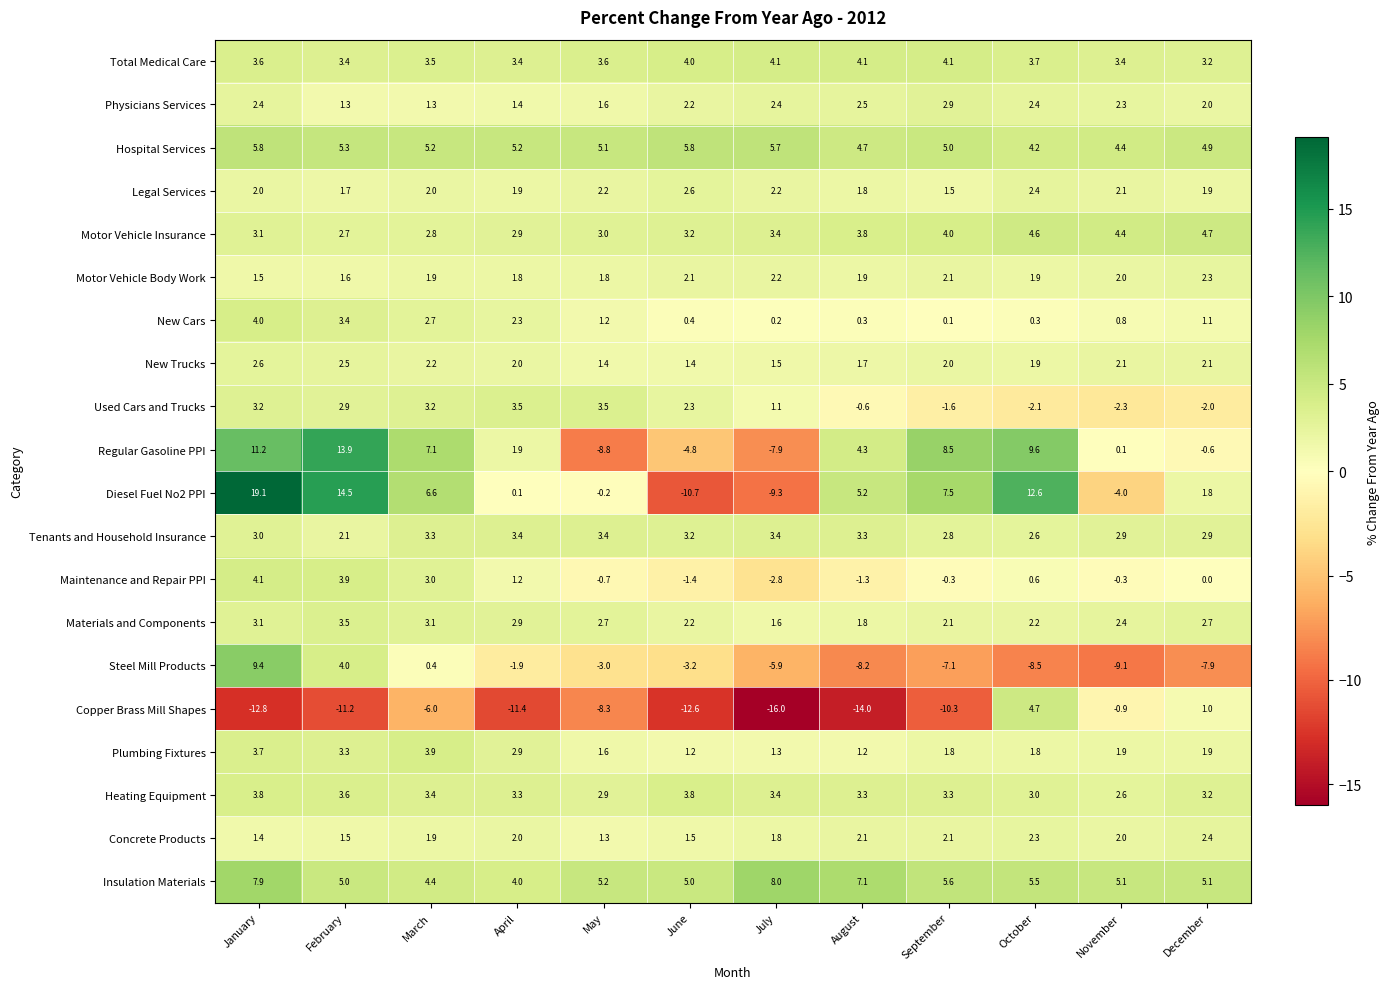

What is the sum of the New Trucks values at September and April?

4.0